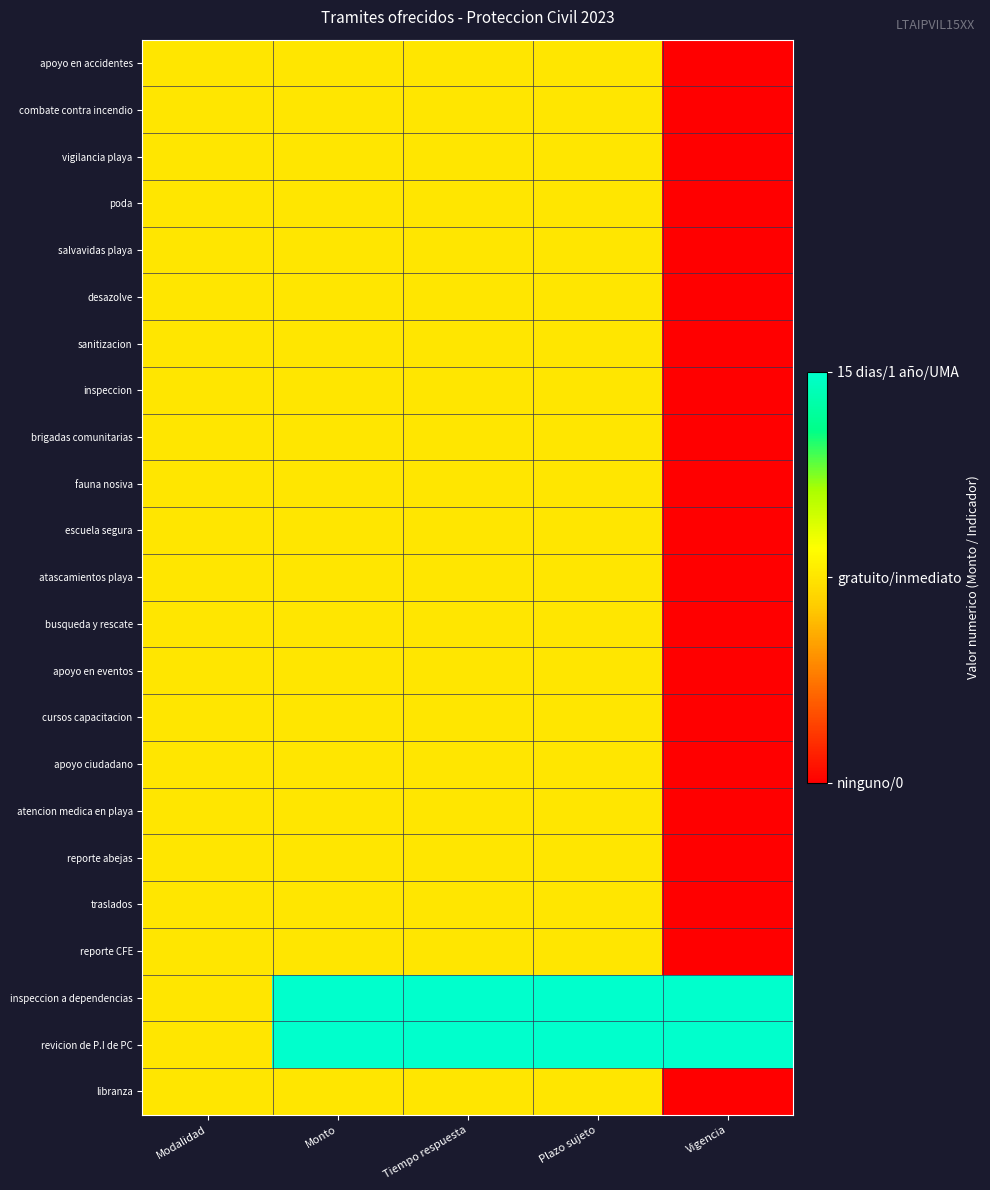

Reading left to right, what are all the values shown in this chart?

apoyo en accidentes: Modalidad=1	Monto=1	Tiempo respuesta=1	Plazo sujeto=1	Vigencia=0
combate contra incendio: Modalidad=1	Monto=1	Tiempo respuesta=1	Plazo sujeto=1	Vigencia=0
vigilancia playa: Modalidad=1	Monto=1	Tiempo respuesta=1	Plazo sujeto=1	Vigencia=0
poda: Modalidad=1	Monto=1	Tiempo respuesta=1	Plazo sujeto=1	Vigencia=0
salvavidas playa: Modalidad=1	Monto=1	Tiempo respuesta=1	Plazo sujeto=1	Vigencia=0
desazolve: Modalidad=1	Monto=1	Tiempo respuesta=1	Plazo sujeto=1	Vigencia=0
sanitizacion: Modalidad=1	Monto=1	Tiempo respuesta=1	Plazo sujeto=1	Vigencia=0
inspeccion: Modalidad=1	Monto=1	Tiempo respuesta=1	Plazo sujeto=1	Vigencia=0
brigadas comunitarias: Modalidad=1	Monto=1	Tiempo respuesta=1	Plazo sujeto=1	Vigencia=0
fauna nosiva: Modalidad=1	Monto=1	Tiempo respuesta=1	Plazo sujeto=1	Vigencia=0
escuela segura: Modalidad=1	Monto=1	Tiempo respuesta=1	Plazo sujeto=1	Vigencia=0
atascamientos playa: Modalidad=1	Monto=1	Tiempo respuesta=1	Plazo sujeto=1	Vigencia=0
busqueda y rescate: Modalidad=1	Monto=1	Tiempo respuesta=1	Plazo sujeto=1	Vigencia=0
apoyo en eventos: Modalidad=1	Monto=1	Tiempo respuesta=1	Plazo sujeto=1	Vigencia=0
cursos capacitacion: Modalidad=1	Monto=1	Tiempo respuesta=1	Plazo sujeto=1	Vigencia=0
apoyo ciudadano: Modalidad=1	Monto=1	Tiempo respuesta=1	Plazo sujeto=1	Vigencia=0
atencion medica en playa: Modalidad=1	Monto=1	Tiempo respuesta=1	Plazo sujeto=1	Vigencia=0
reporte abejas: Modalidad=1	Monto=1	Tiempo respuesta=1	Plazo sujeto=1	Vigencia=0
traslados: Modalidad=1	Monto=1	Tiempo respuesta=1	Plazo sujeto=1	Vigencia=0
reporte CFE: Modalidad=1	Monto=1	Tiempo respuesta=1	Plazo sujeto=1	Vigencia=0
inspeccion a dependencias: Modalidad=1	Monto=2	Tiempo respuesta=2	Plazo sujeto=2	Vigencia=2
revicion de P.I de PC: Modalidad=1	Monto=2	Tiempo respuesta=2	Plazo sujeto=2	Vigencia=2
libranza: Modalidad=1	Monto=1	Tiempo respuesta=1	Plazo sujeto=1	Vigencia=0